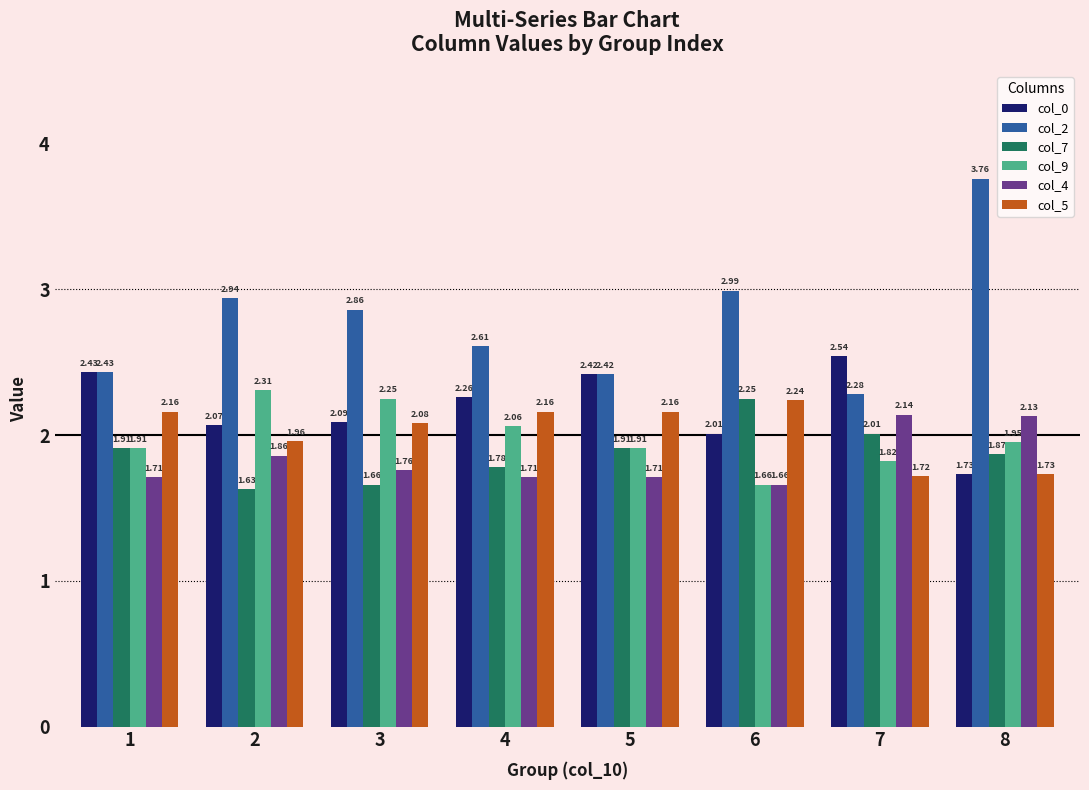

Which category has the lowest value across all series?

2